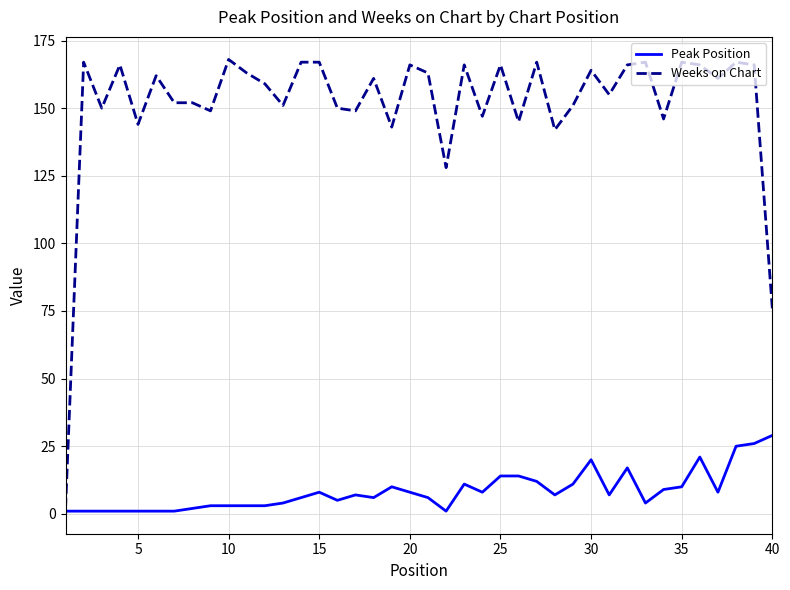

Which series has the largest total across all categories?

Weeks on Chart